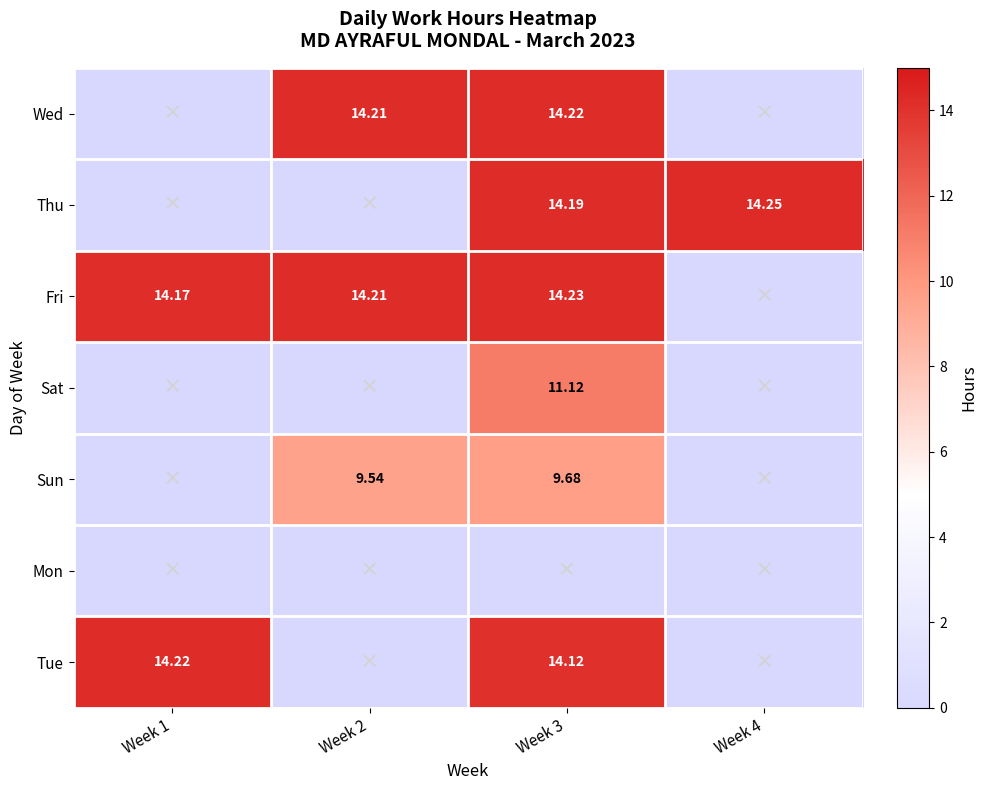

What is the average value of the Sun series?

4.8